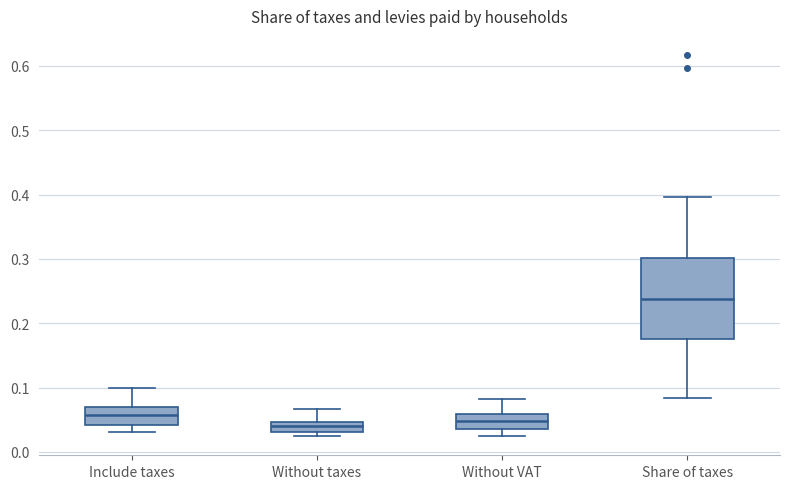

Reading left to right, transcribe this box plot: for each box, give where its median line is, the range the box spans, and where its two whiskers end, as read against the y-axis. The values are not printed on the chart, so give them approximately, as read against the axis.

Include taxes: median 0.06, box 0.04 to 0.07, whiskers 0.03 to 0.10
Without taxes: median 0.04, box 0.03 to 0.05, whiskers 0.02 to 0.07
Without VAT: median 0.05, box 0.04 to 0.06, whiskers 0.03 to 0.08
Share of taxes: median 0.24, box 0.18 to 0.30, whiskers 0.08 to 0.40